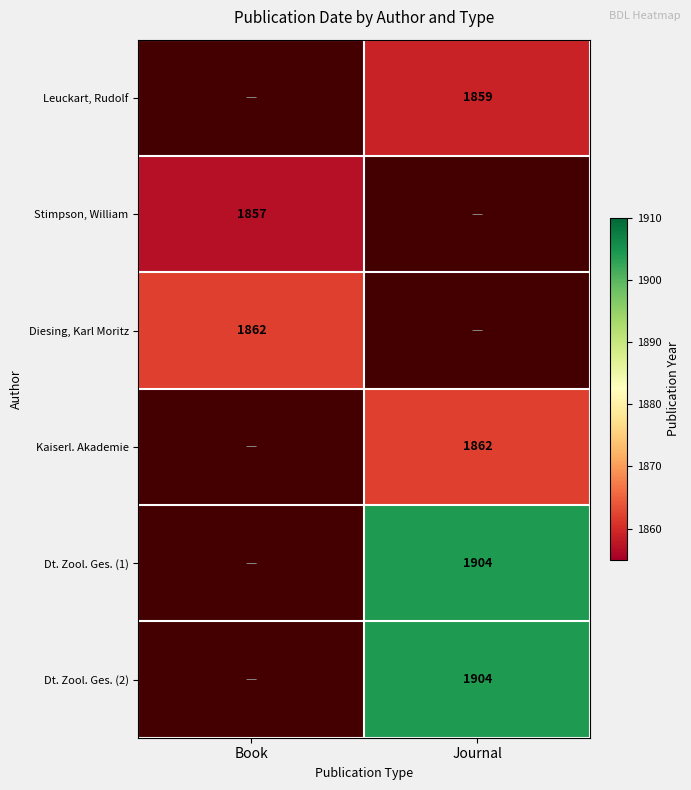

The Stimpson, William series shows 2530 at Book. True or false?

False